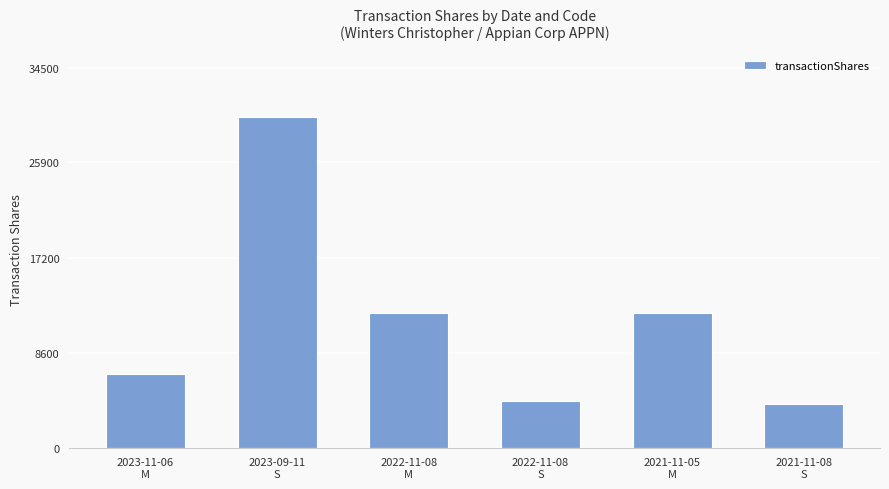

What is the maximum value shown in the chart?

30000